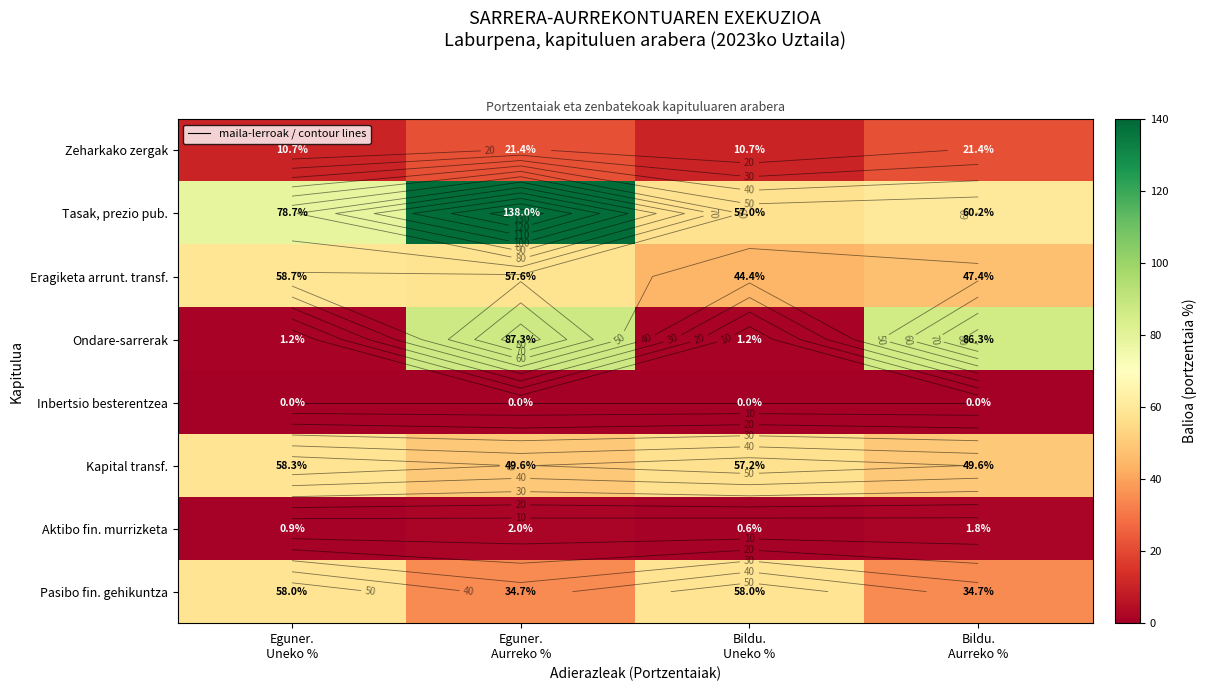

Which series changed the most between Eguner. Aurreko % and Bildu. Aurreko %?

Tasak, prezio pub.